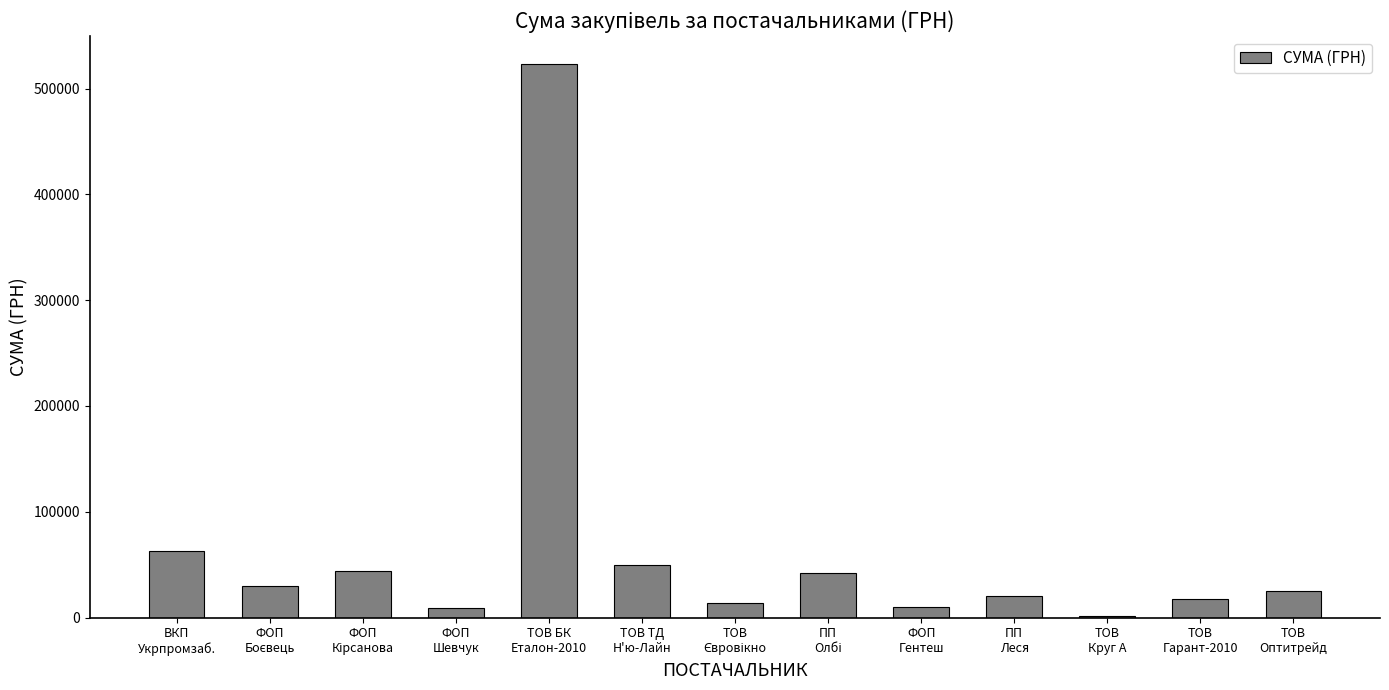

Where is the data nearest to the value 262133?

ВКП
Укрпромзаб.